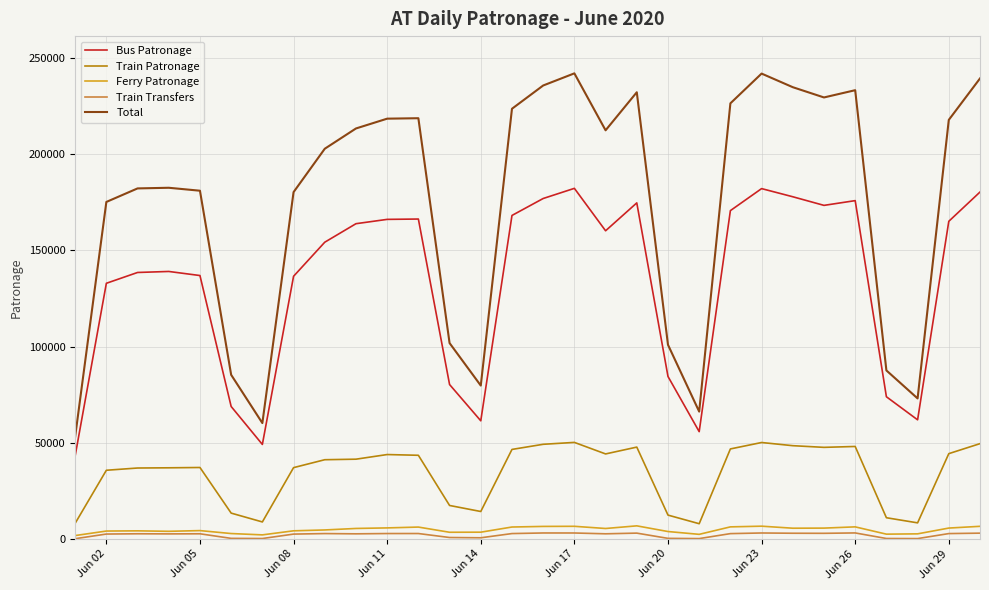

Which series has the largest range (max minus min)?

Total